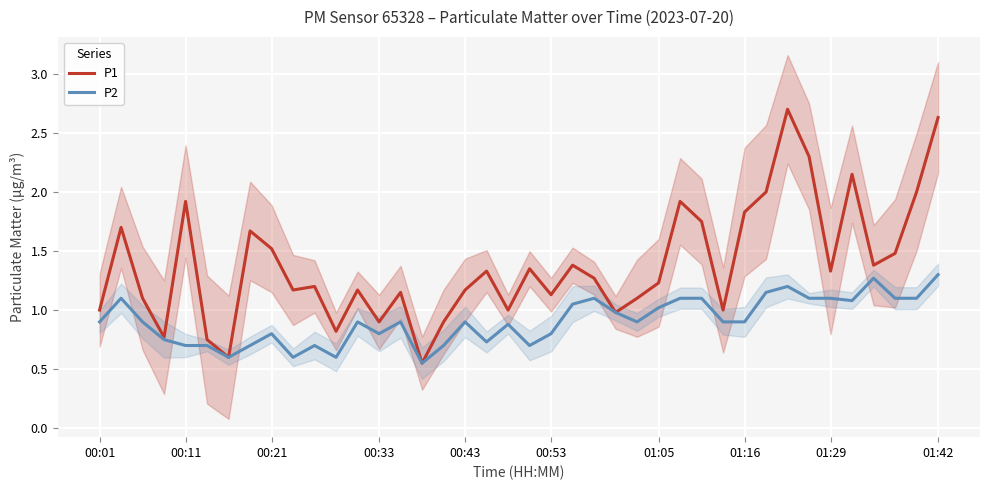

Is this an area chart (filled region under the line)?

No